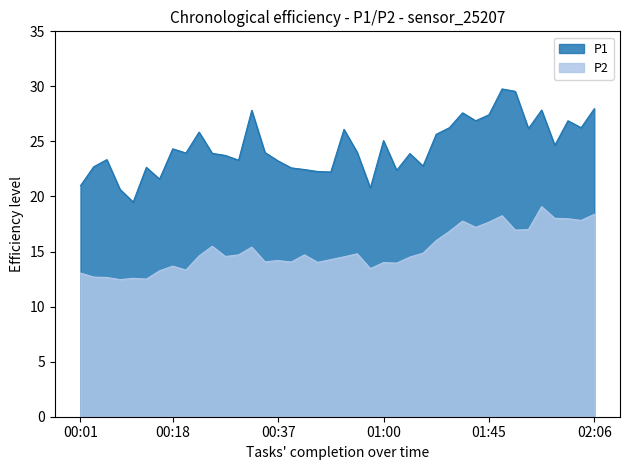

Does the chart display data point markers on the line(s)?

No